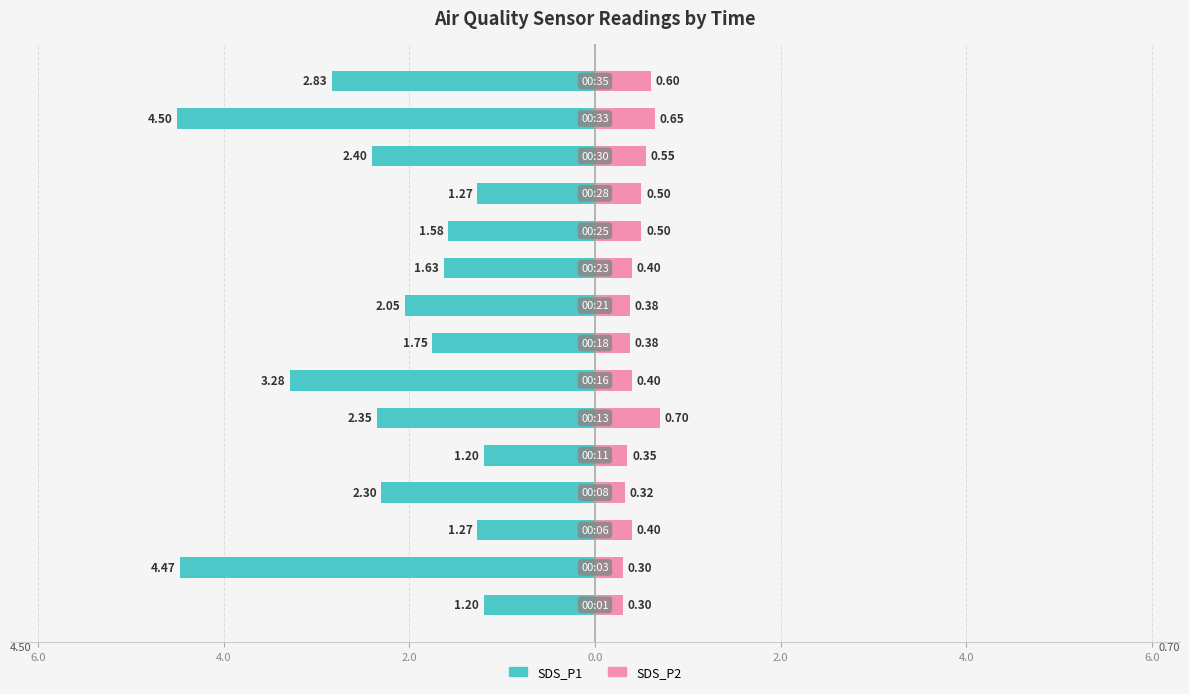

At how many categories does at least one series exceed -2?

15